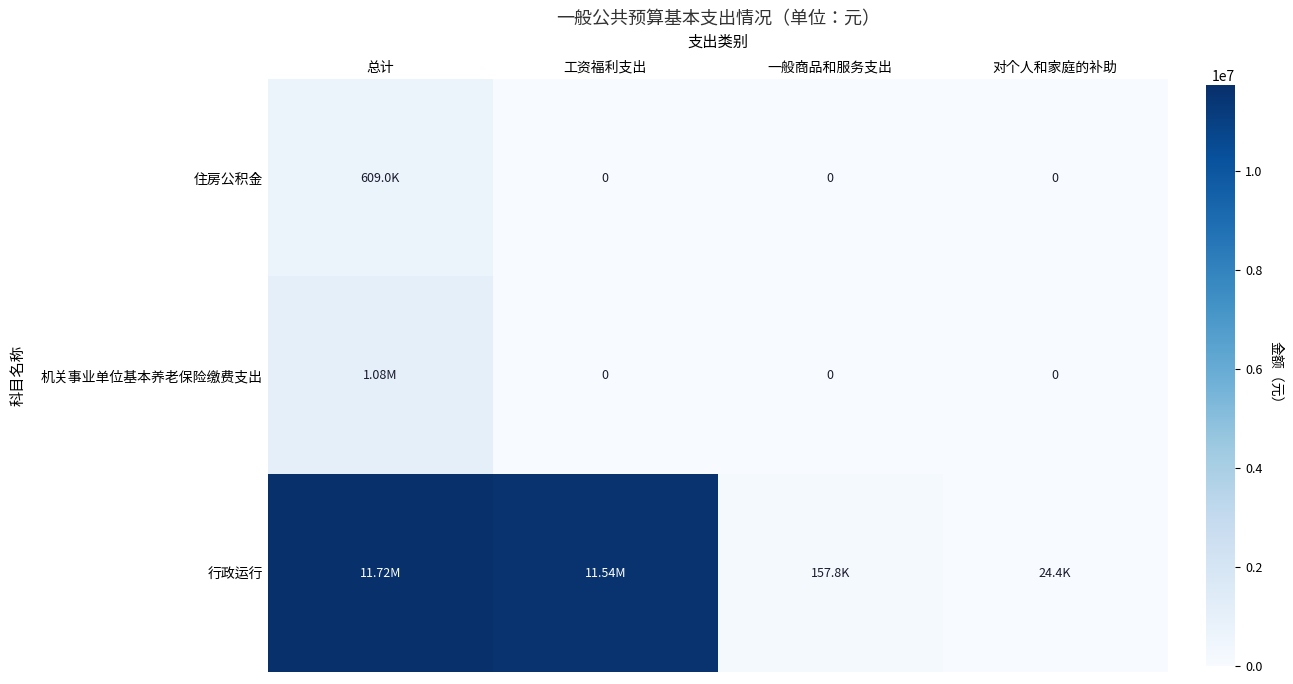

The 机关事业单位基本养老保险缴费支出 series shows 1078651.8 at 总计. True or false?

True